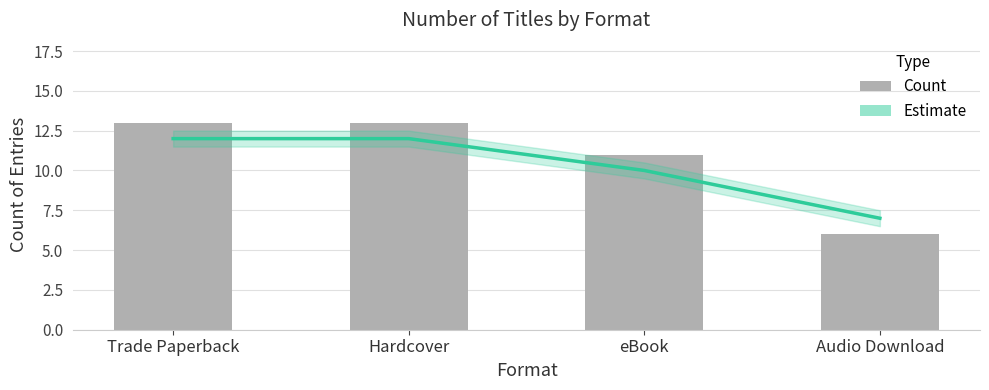

What is the spread (max minus min) of values at Hardcover?

1